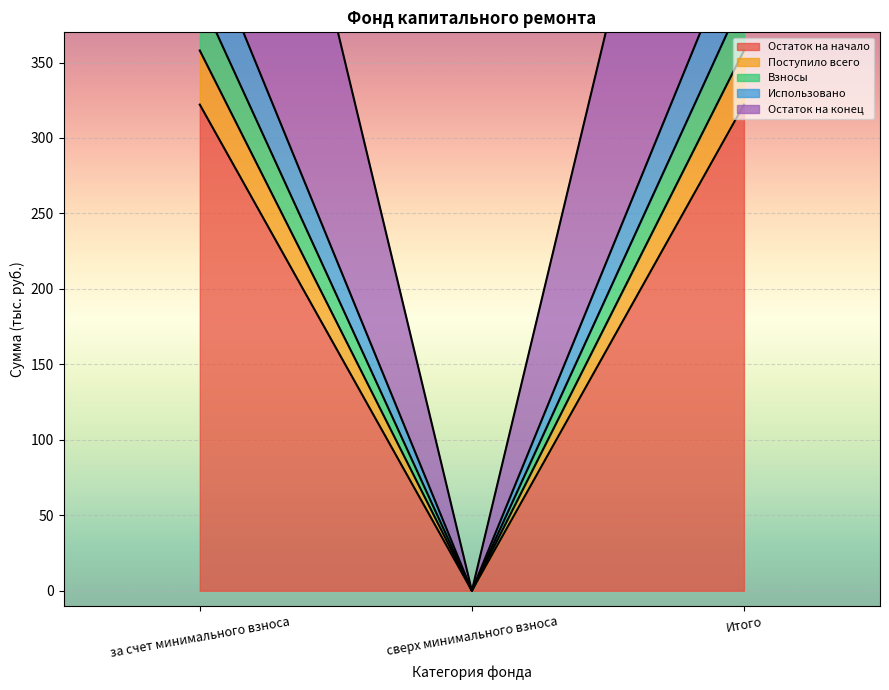

Which category has the lowest value across all series?

сверх минимального взноса